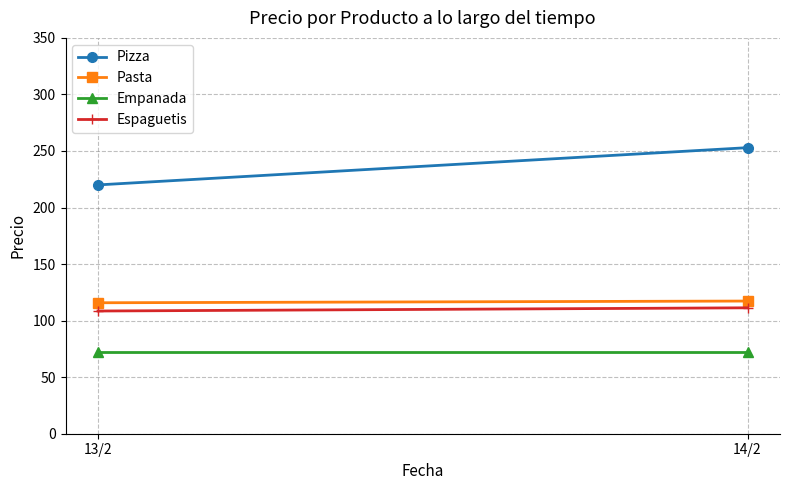

Is it true that Pizza equals 128.5 at 14/2?

False